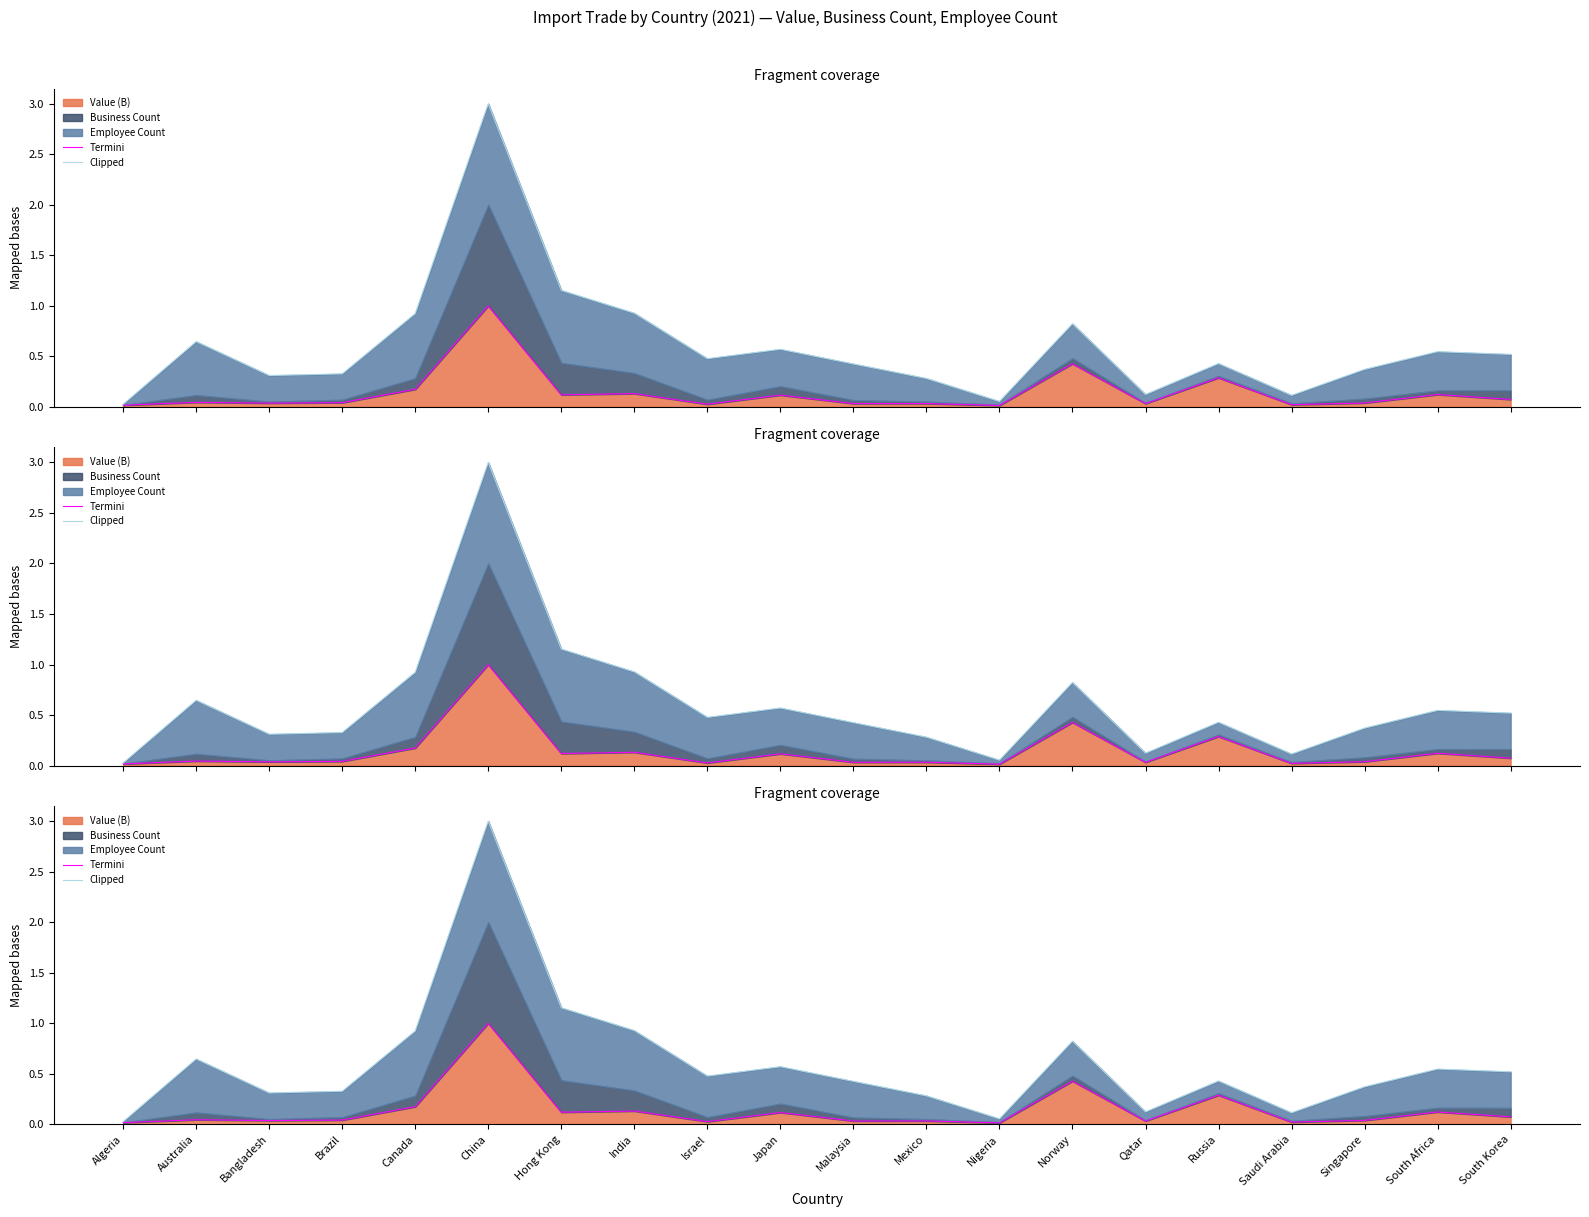

What is the maximum value shown in the chart?

3.0